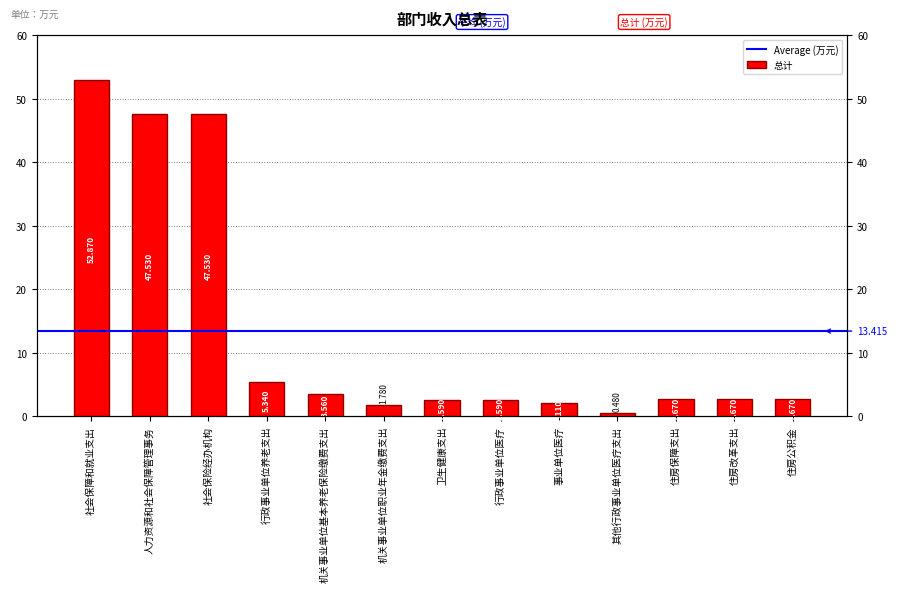

True or false: the data shows 0.7 at 机关事业单位职业年金缴费支出.

False